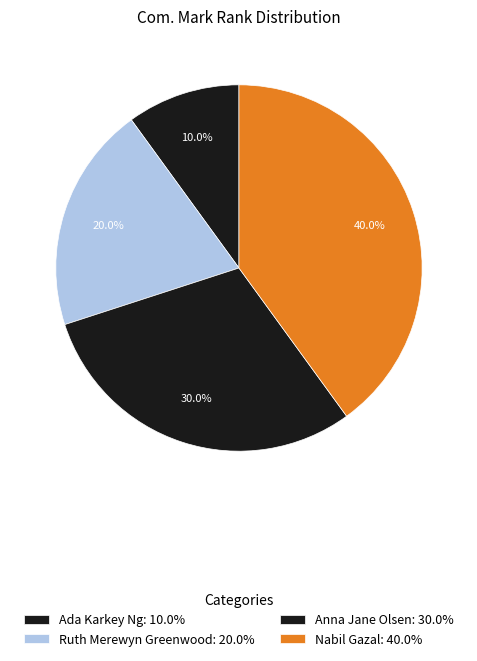

True or false: Anna Jane Olsen accounts for 21% of the total.

False